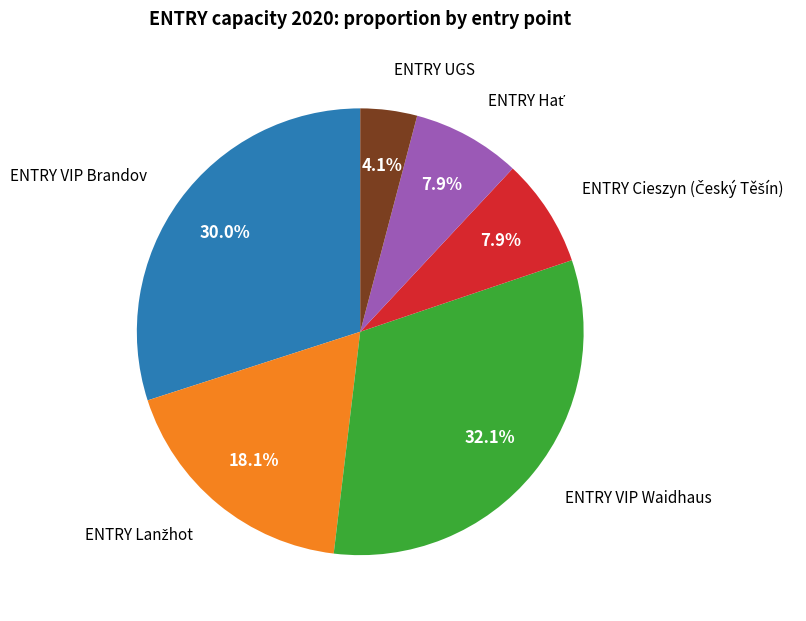

Does any single category account for the majority?

No